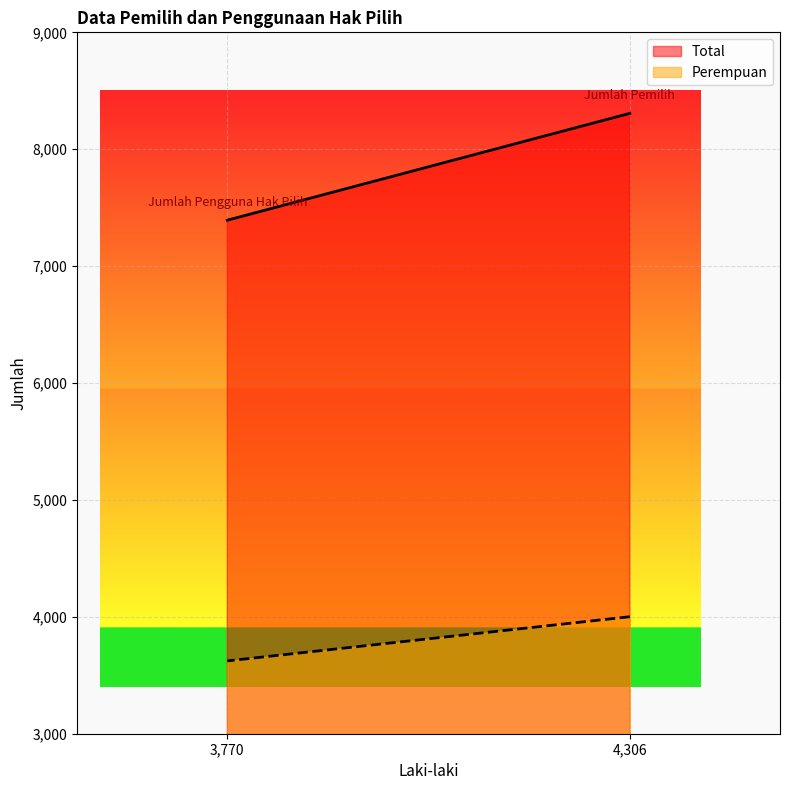

How many values in the Perempuan series are below 4001?

1